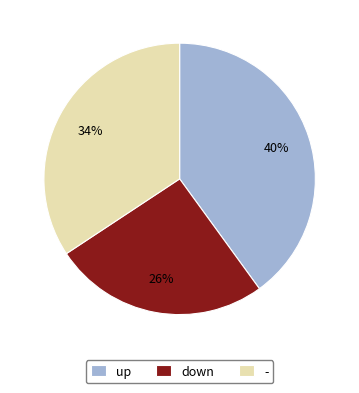

Rank the categories by value from highest to lowest.

up, -, down